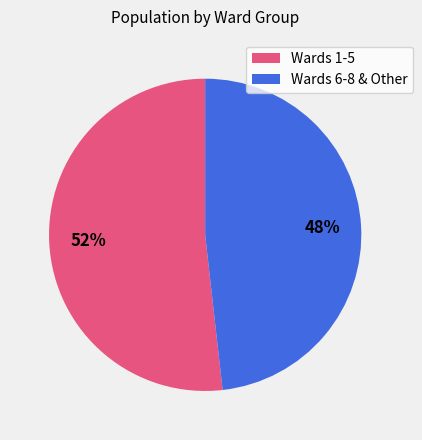

Is there any slice that represents more than half of the pie?

Yes